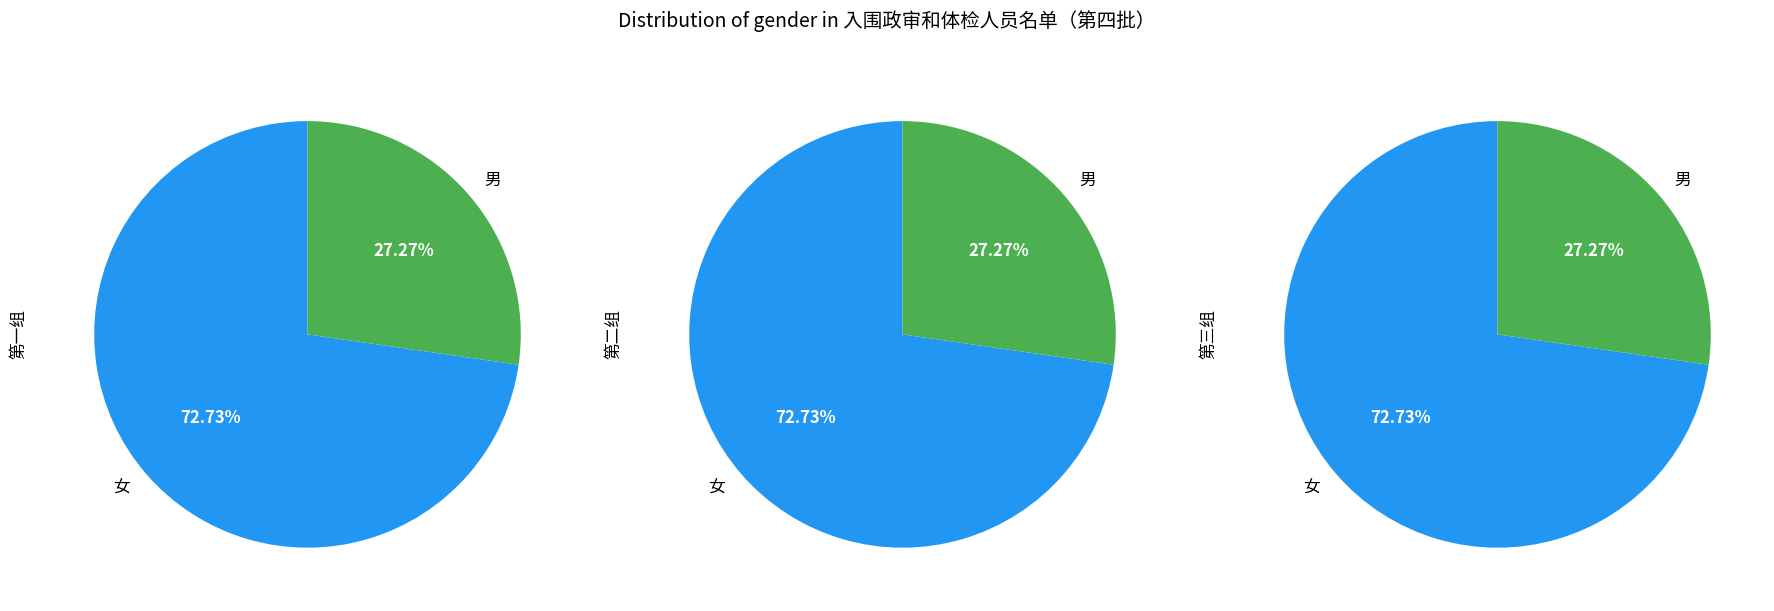

What is the total percentage of 女 and 男?

100.0%